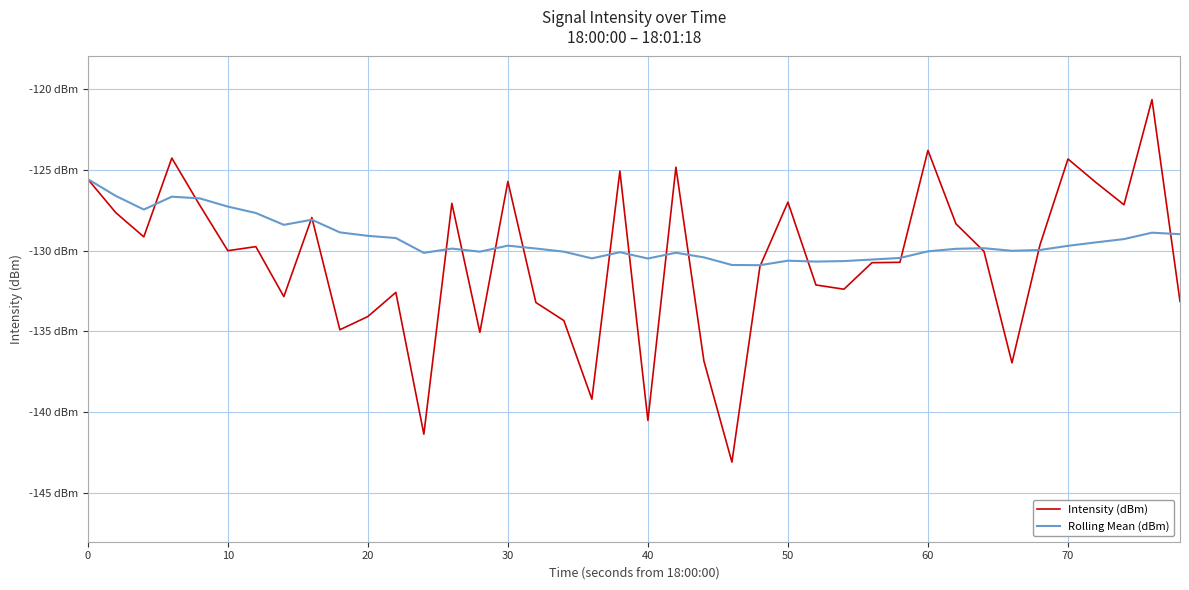

What are all the series names shown in the legend?

Intensity (dBm), Rolling Mean (dBm)